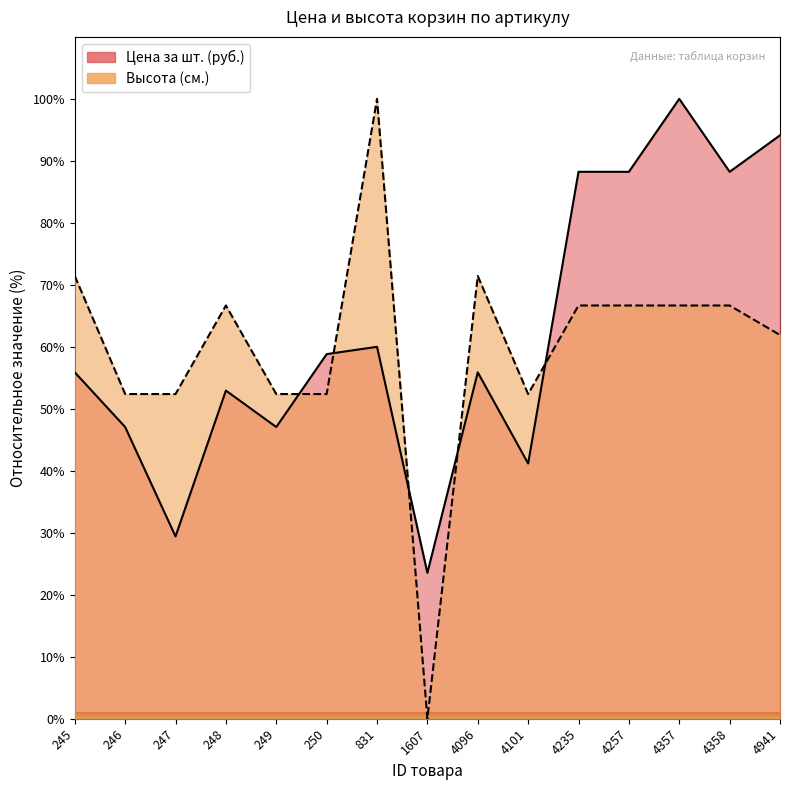

How many times do Цена за шт. (руб.) and Высота (см.) cross each other?

5